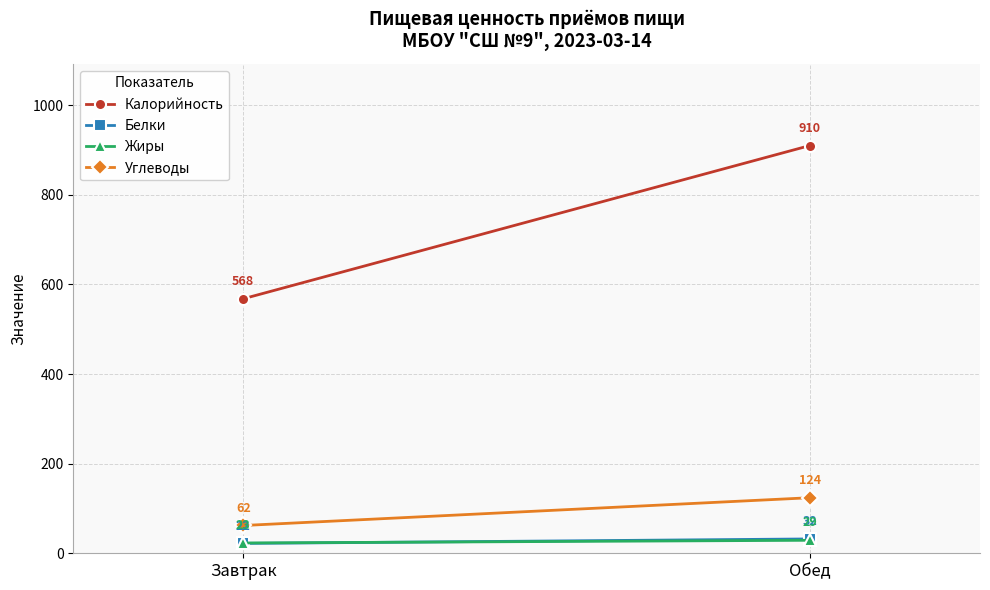

Where is Жиры nearest to the value 26?

Завтрак